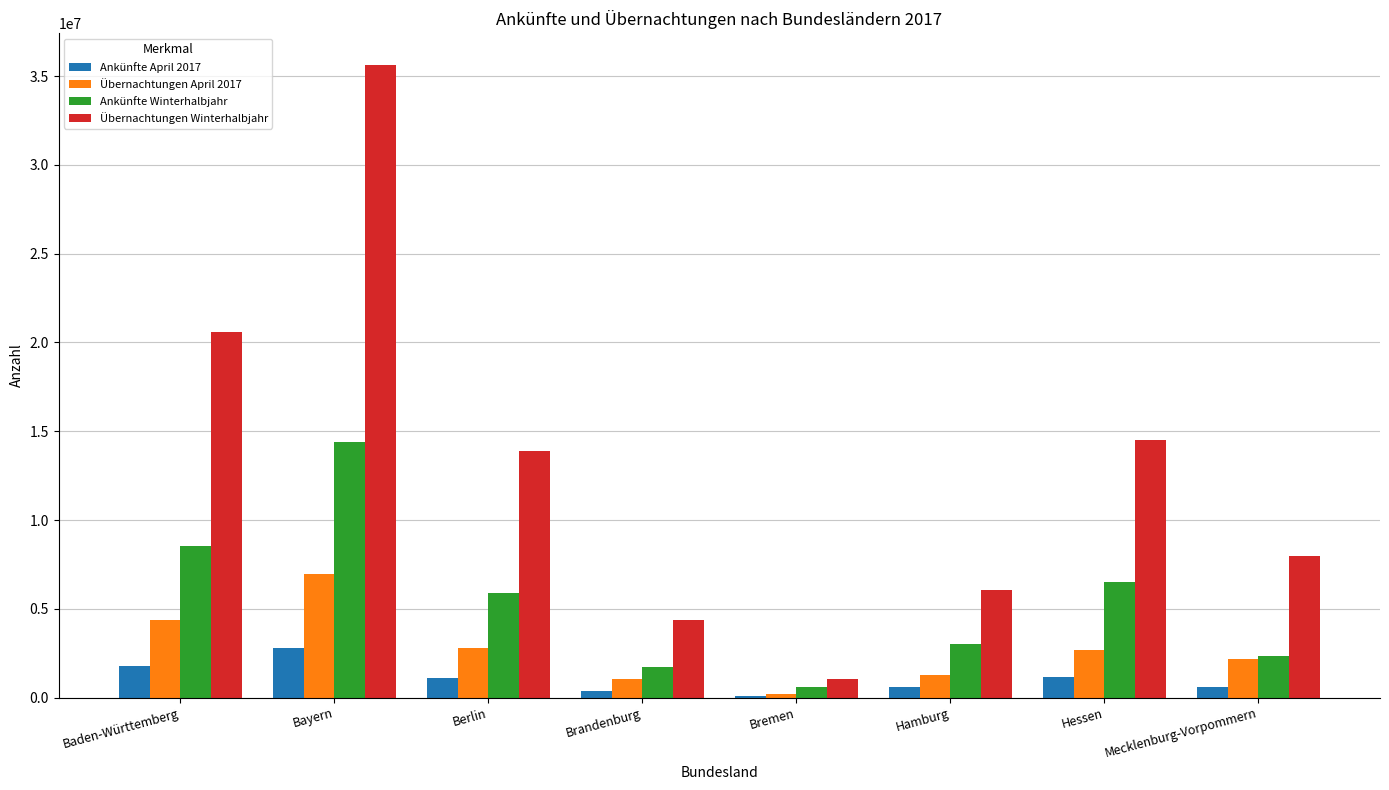

Does the chart contain stacked bars?

No